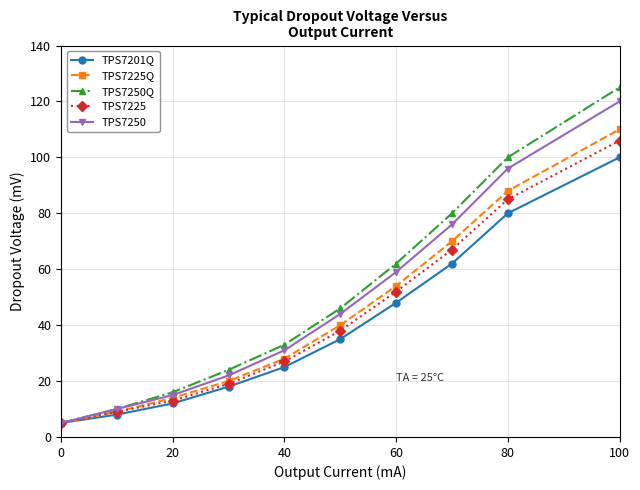

What is the difference between the second highest and second lowest values in the TPS7225 series?

76